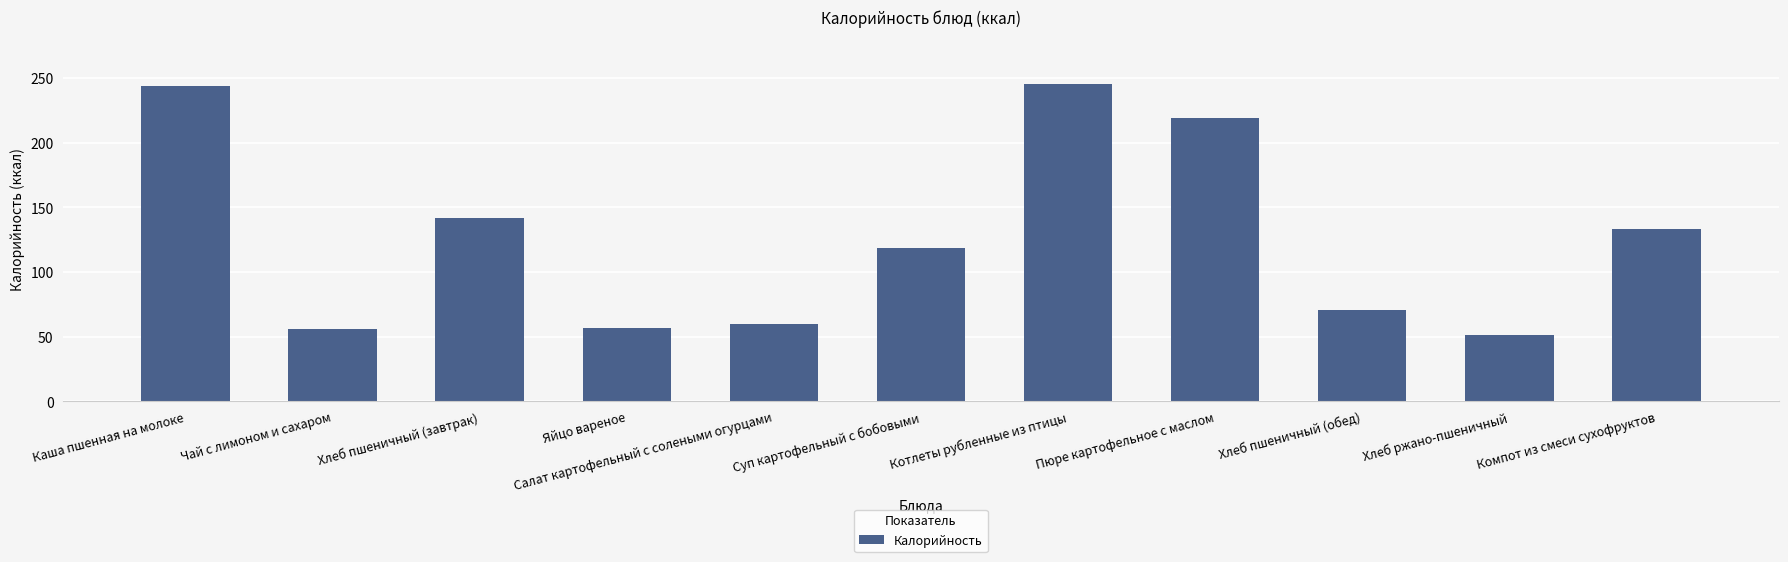

What is the label of the 6th bar from the right?

Суп картофельный с бобовыми